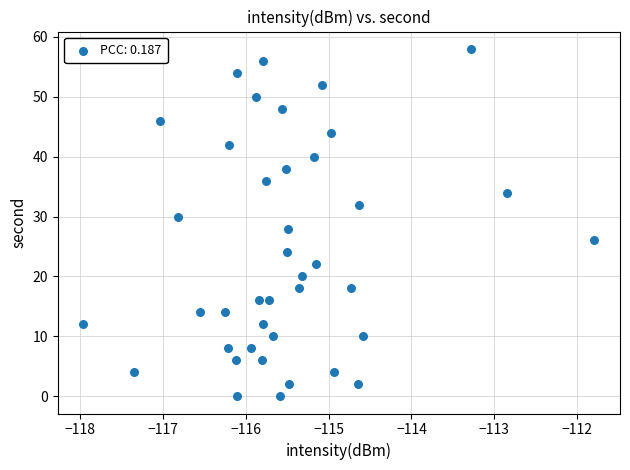

What is the range of Y values (max minus min)?

58